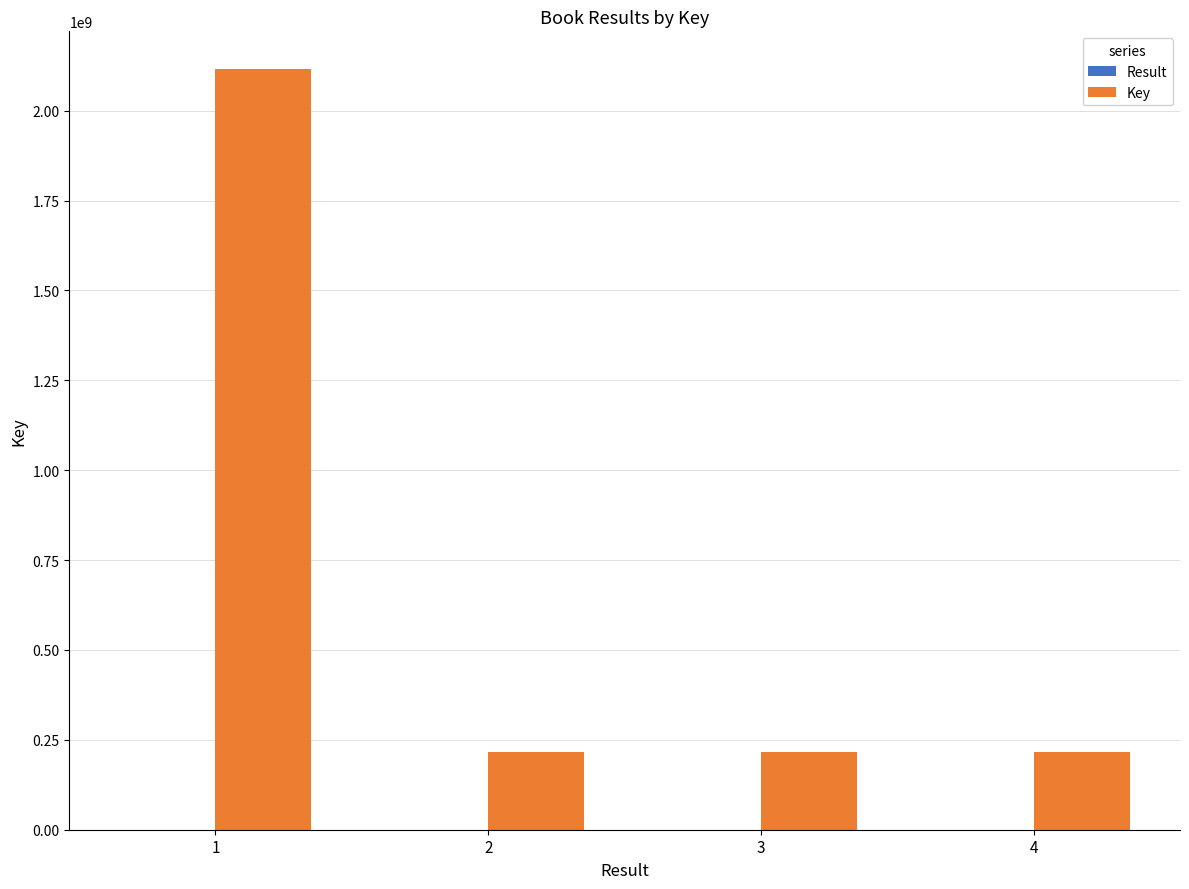

The value of Key at 1 is 1349521957. True or false?

False